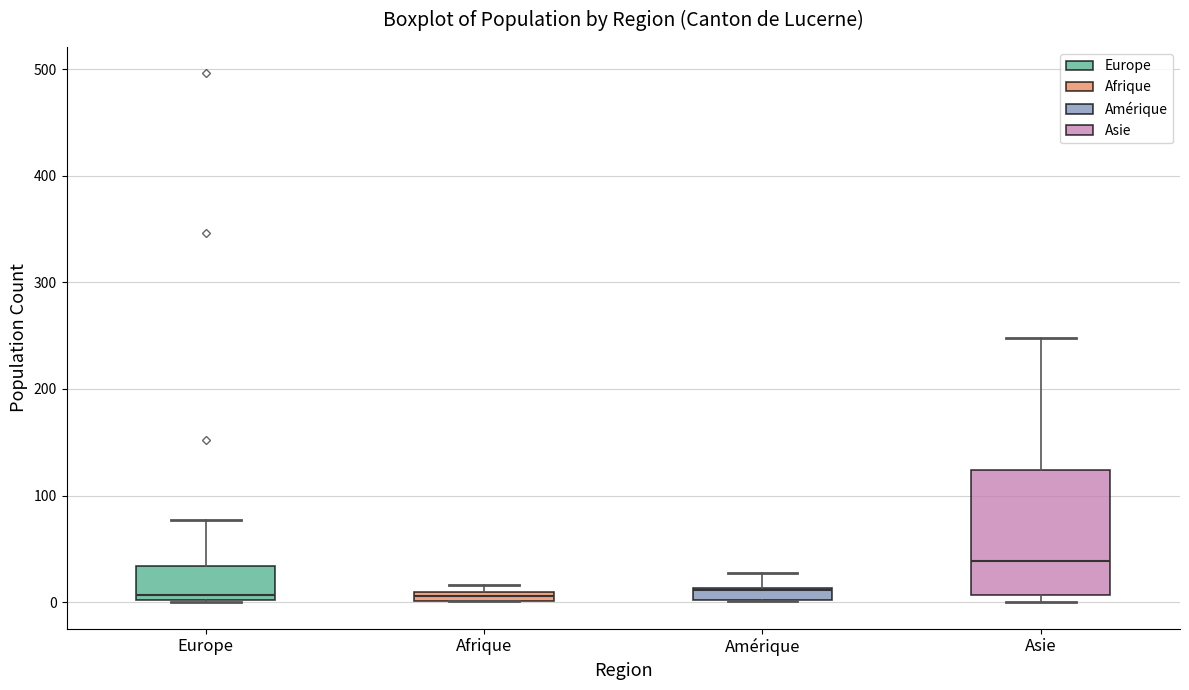

Comparing the boxes themselves (not the whiskers), which one is the tallest?

Asie